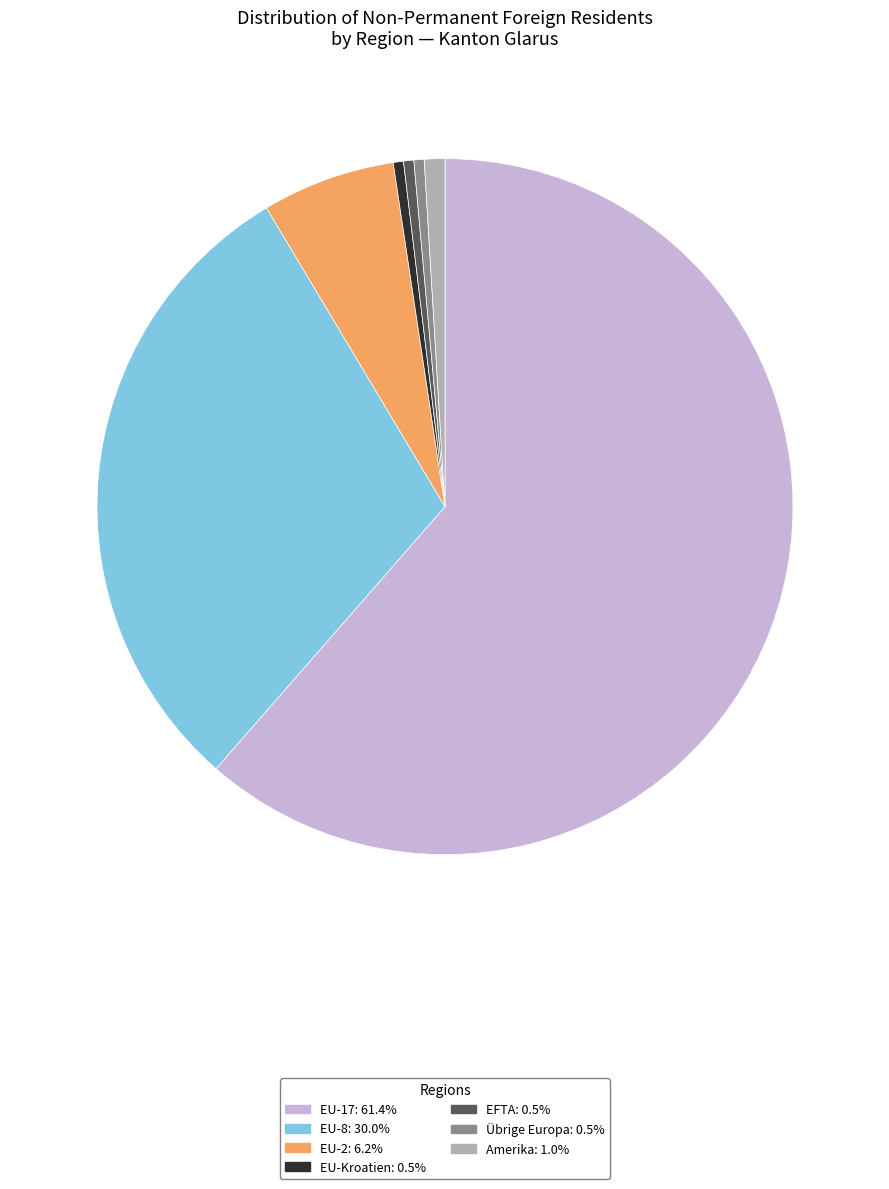

Does any single category account for the majority?

Yes